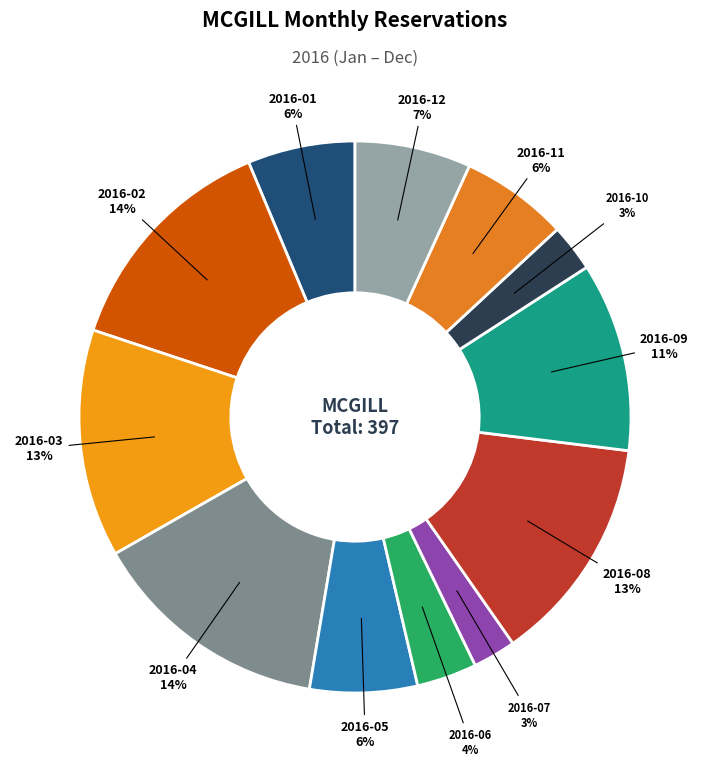

Rank the categories by value from highest to lowest.

2016-04, 2016-02, 2016-03, 2016-08, 2016-09, 2016-12, 2016-01, 2016-05, 2016-11, 2016-06, 2016-10, 2016-07